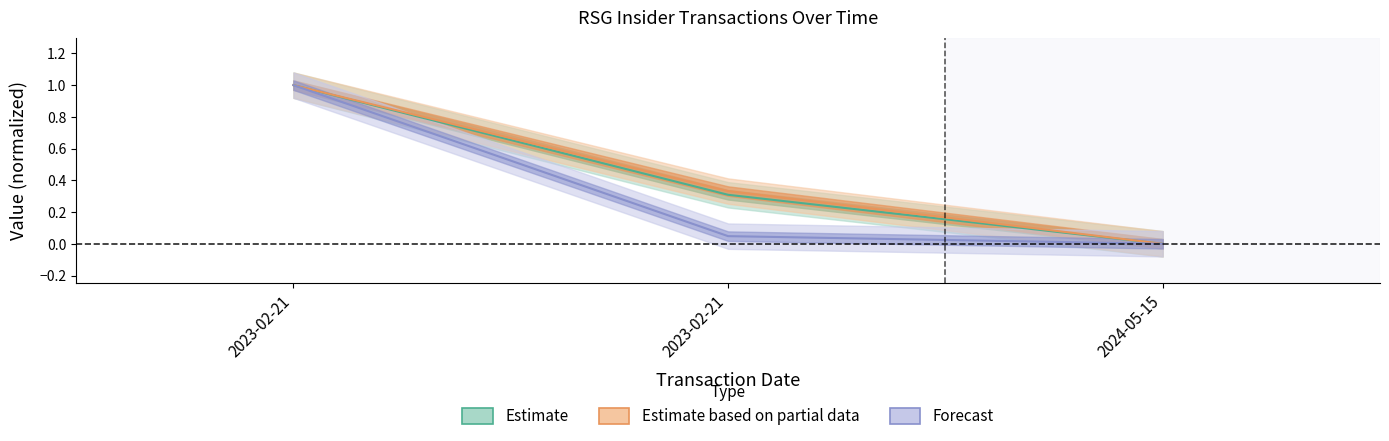

At which label is transactionValue closest to 0?

2024-05-15